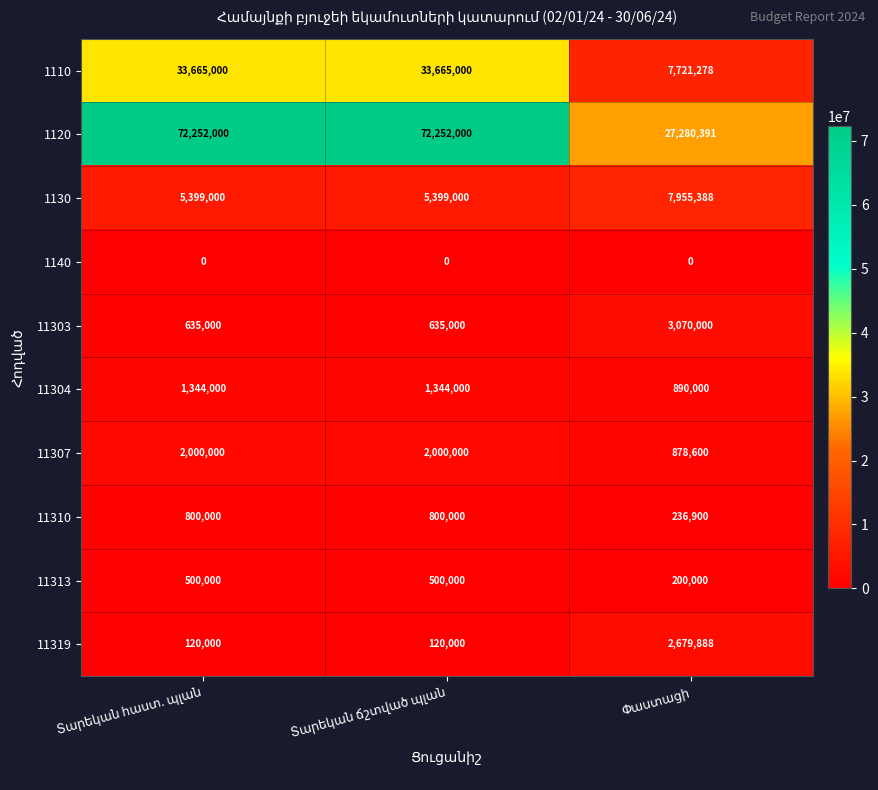

Reading right to left, list all the values displayed in this chart.

1110: 7721278	33665000	33665000
1120: 27280391	72252000	72252000
1130: 7955388	5399000	5399000
1140: 0	0	0
11303: 3070000	635000	635000
11304: 890000	1344000	1344000
11307: 878600	2000000	2000000
11310: 236900	800000	800000
11313: 200000	500000	500000
11319: 2679888	120000	120000